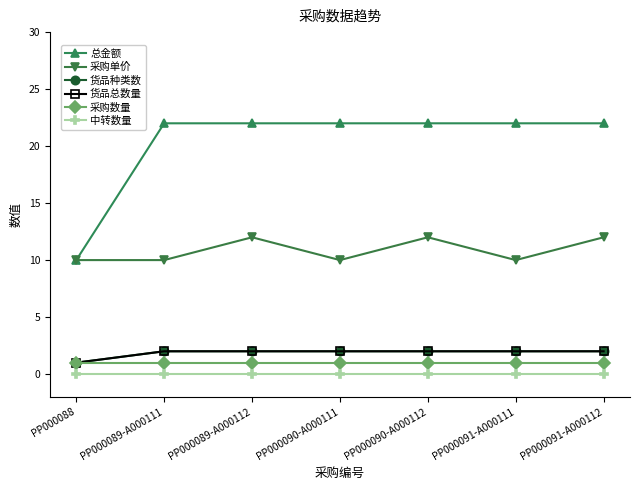

Between PP000088 and PP000091-A000112, which is larger?

PP000091-A000112